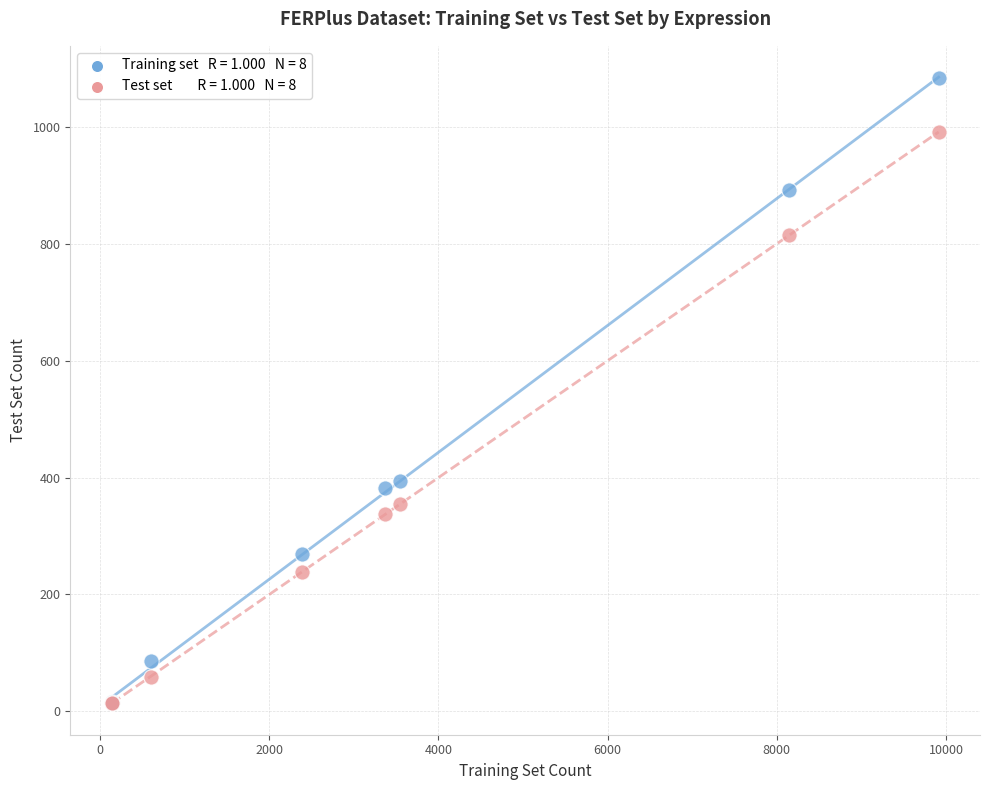

Across all series, what Y value is closest to 548?

394.0